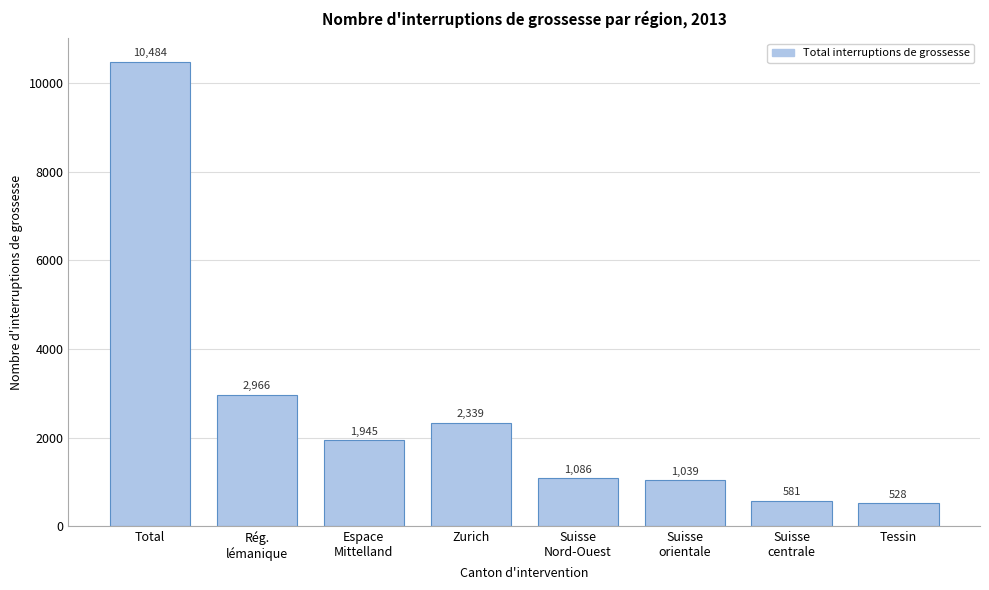

Reading left to right, what are all the values shown in this chart?

10484	2966	1945	2339	1086	1039	581	528